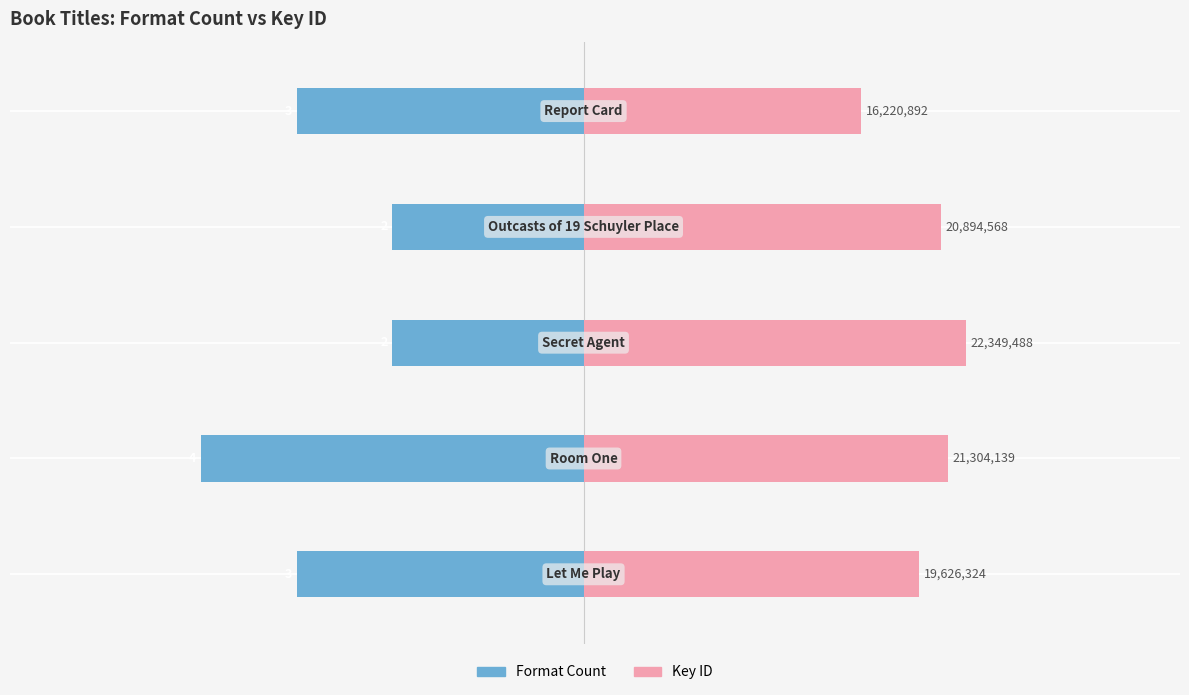

Reading right to left, list all the values displayed in this chart.

Format Count: 2=-3.0	0=-2.0	−2=-2.0	−4=-4.0	−6=-3.0
Key ID (scaled): 2=2.9	0=3.7	−2=4.0	−4=3.8	−6=3.5